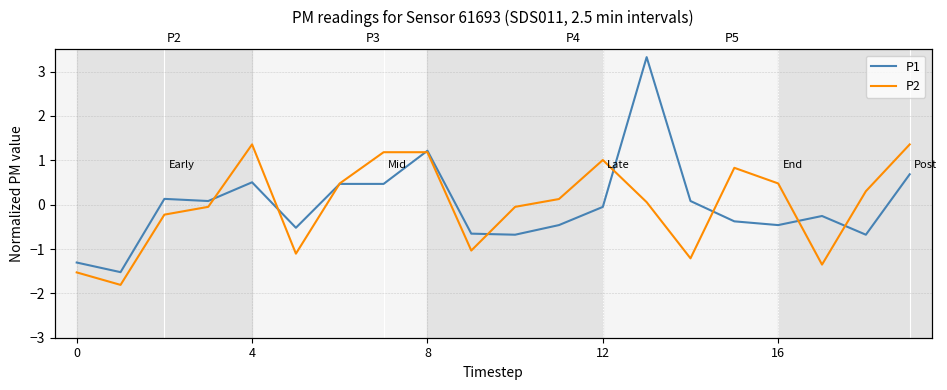

Read the P1 value at 15.

-0.4